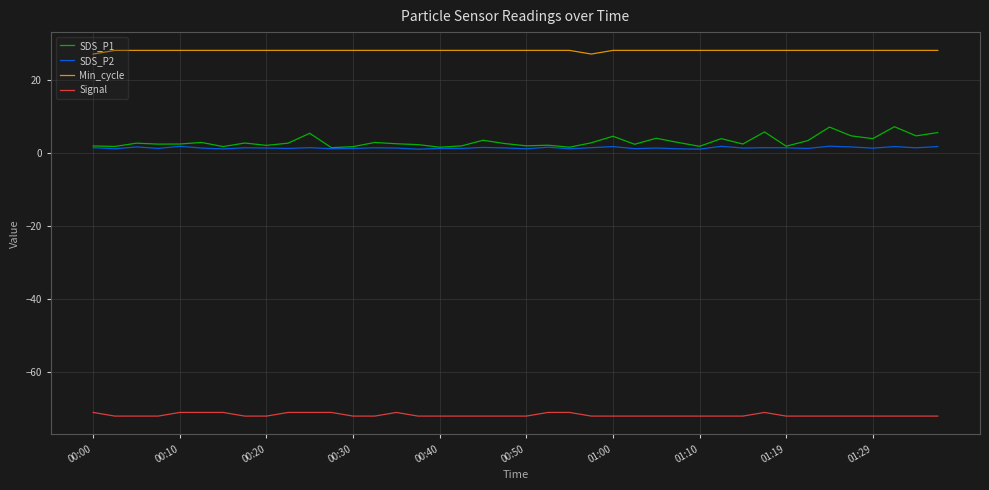

Rank the series by their maximum value, from lowest to highest.

Signal, SDS_P2, SDS_P1, Min_cycle